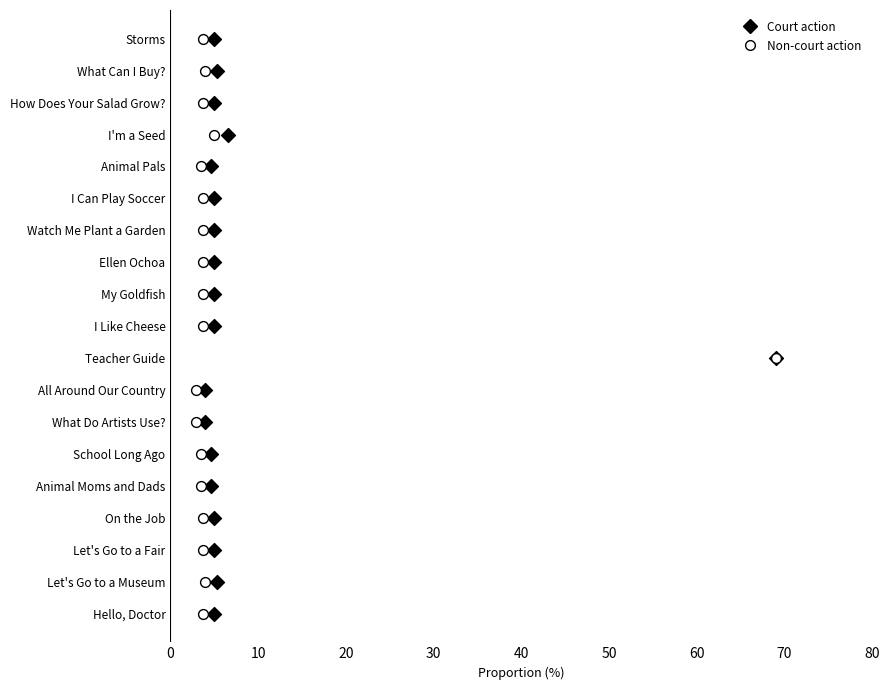

What are all the series names shown in the legend?

Court action, Non-court action